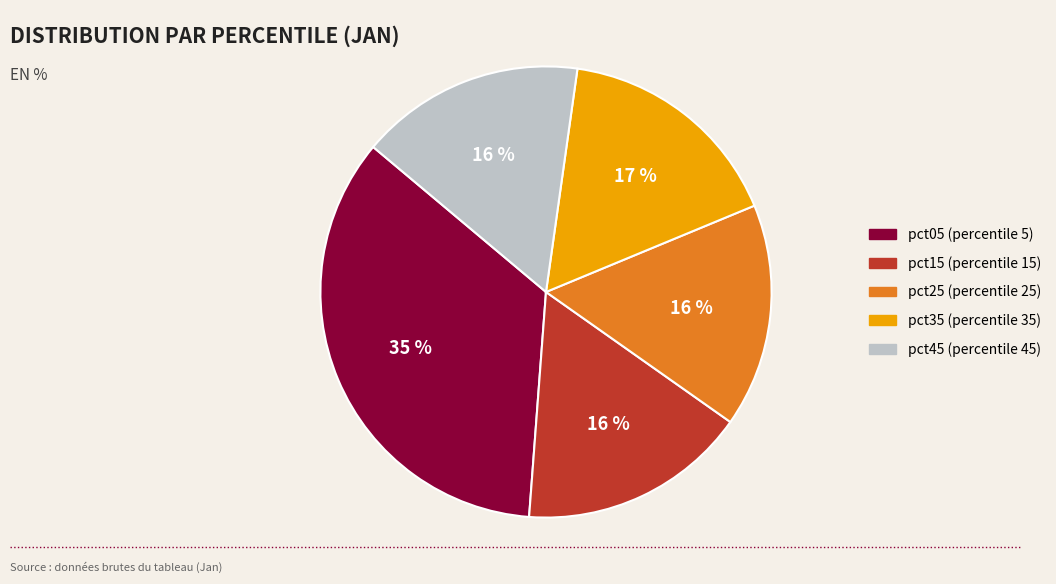

To the nearest percent, what is the difference between the largest and smallest slice percentages?

19%